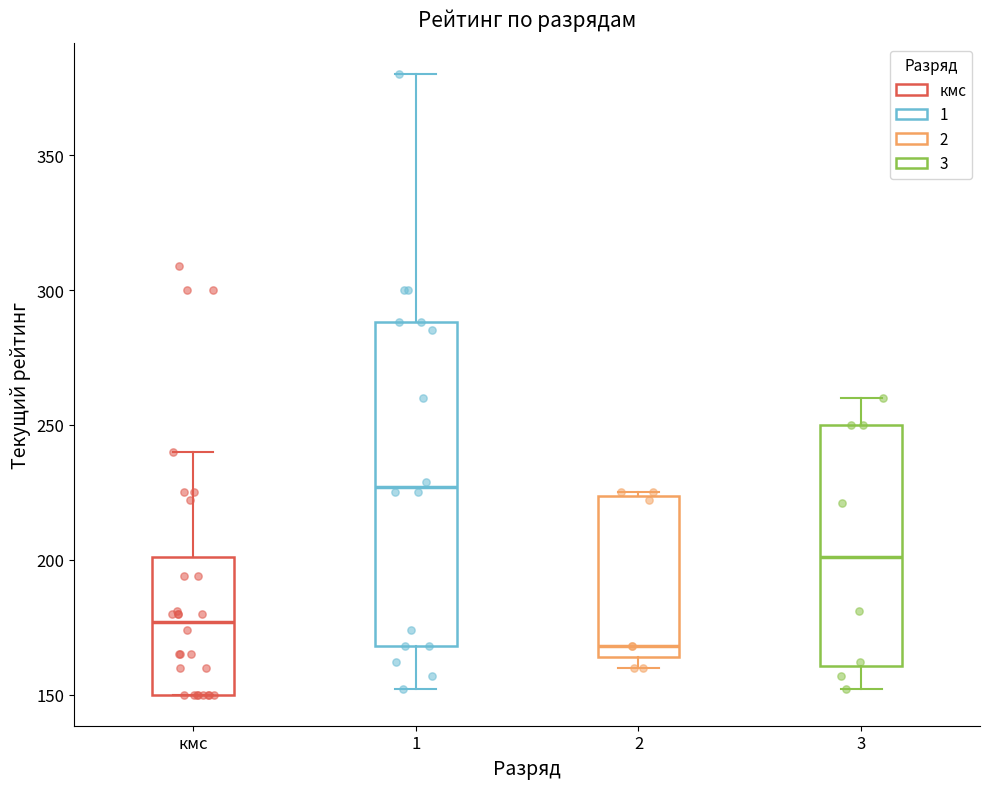

Which box has the lowest median line?

2